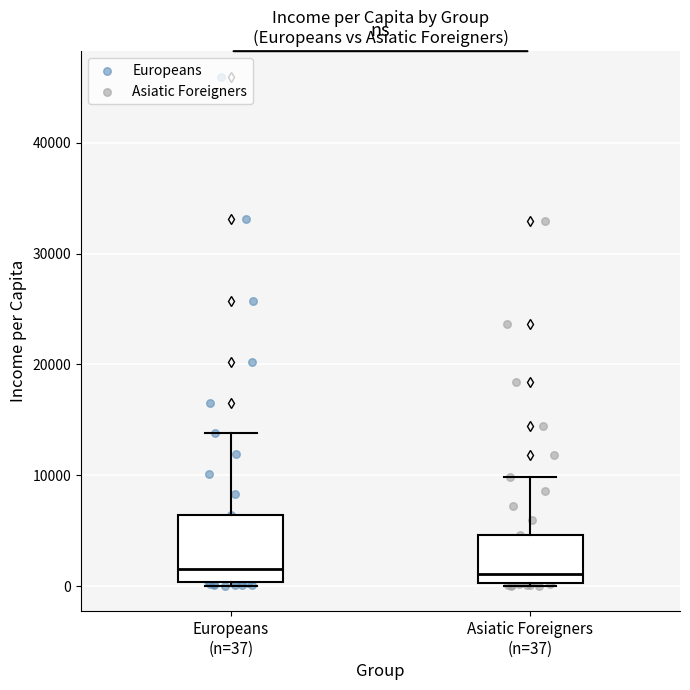

Comparing the boxes themselves (not the whiskers), which one is the tallest?

Europeans (n=37)